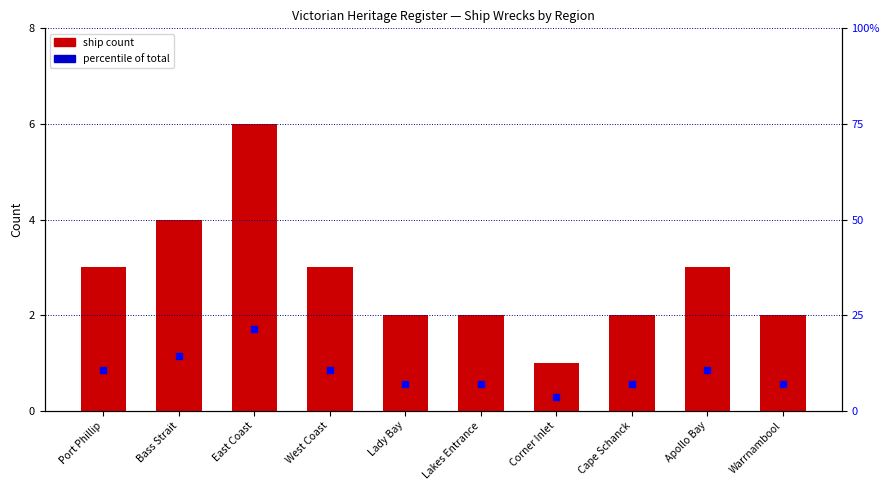

What is the average value of the percentile of total series?

10.0